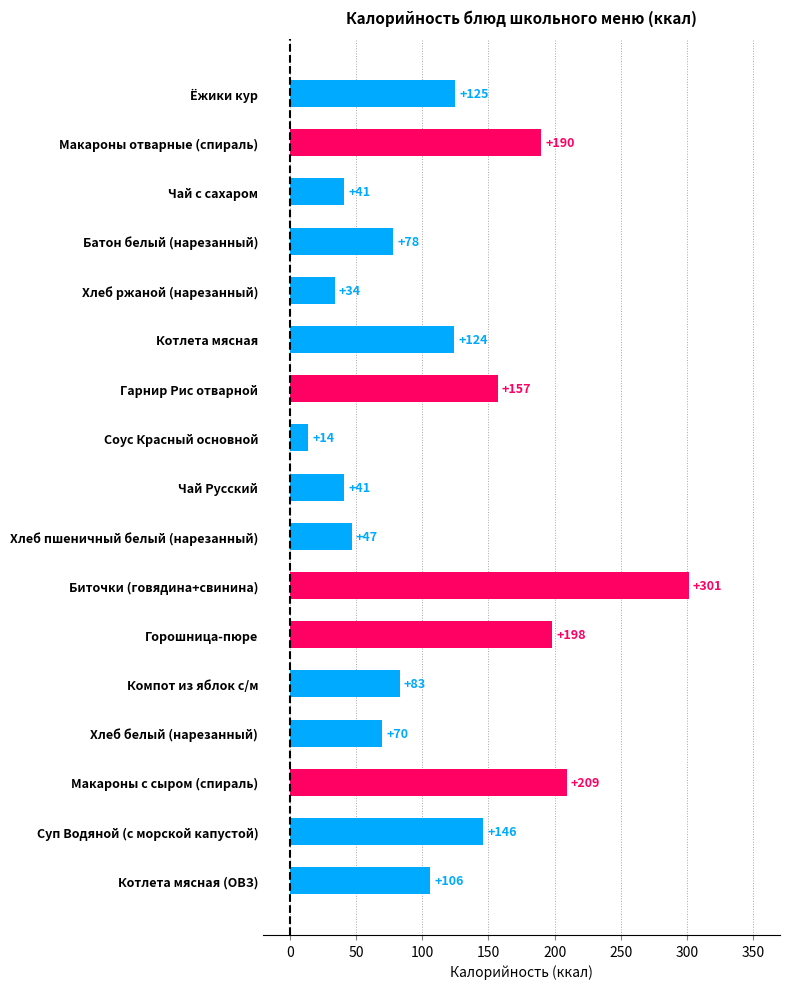

Approximately how many times larger is the value at Хлеб ржаной (нарезанный) compared to Чай с сахаром?

0.8